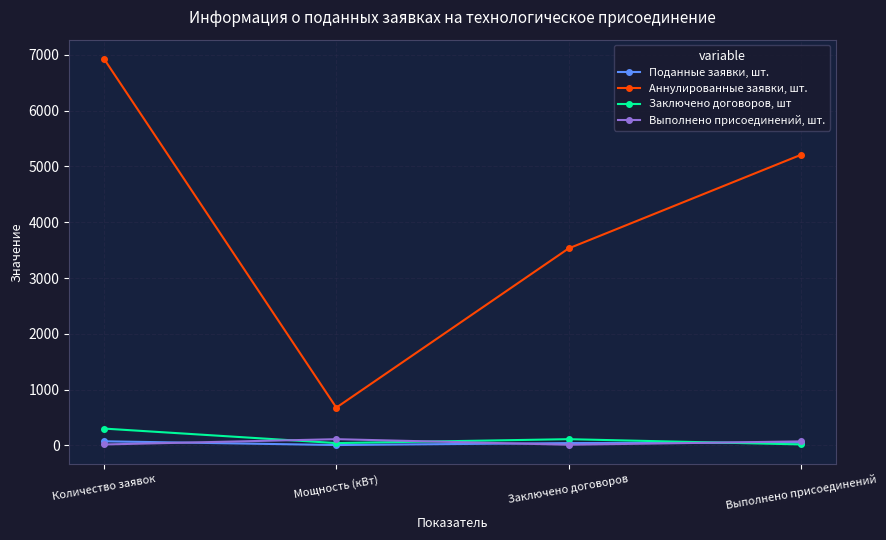

What position from the left is Количество заявок?

1